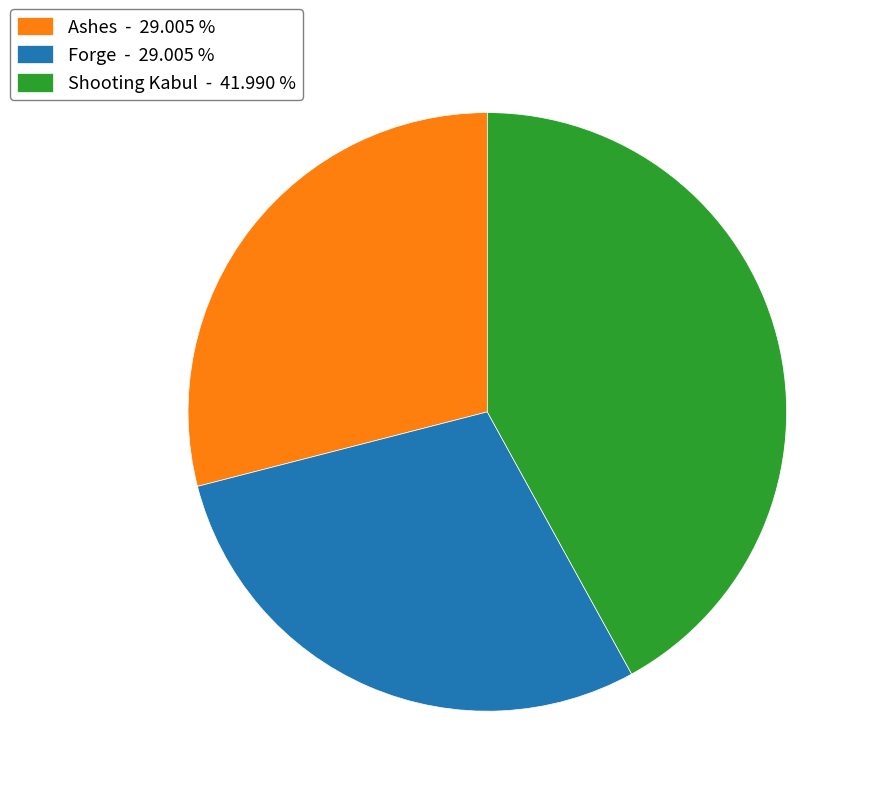

Which slice is the largest?

Shooting Kabul - 41.990 %